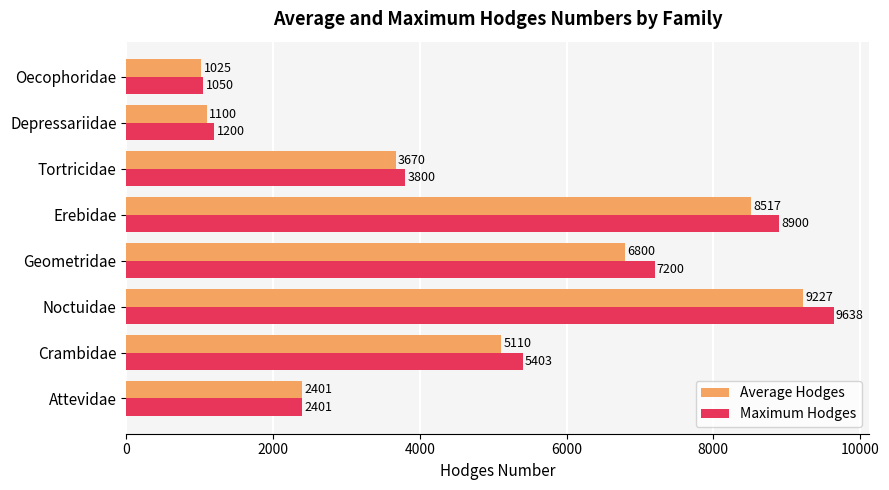

What are all the series names shown in the legend?

Average Hodges, Maximum Hodges